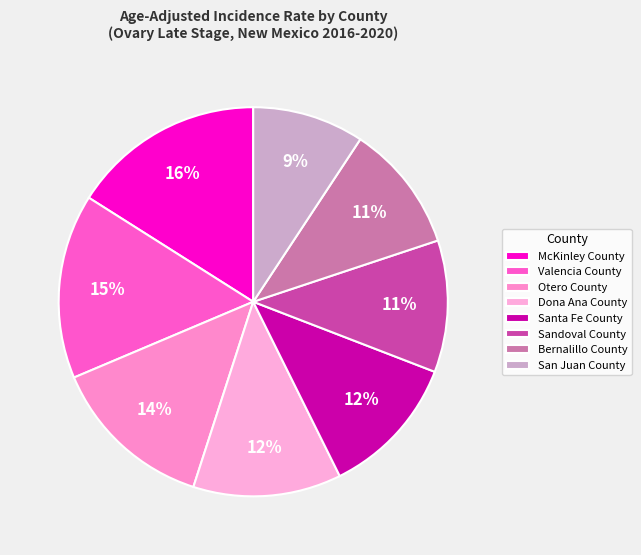

How many slices are in this pie chart?

8